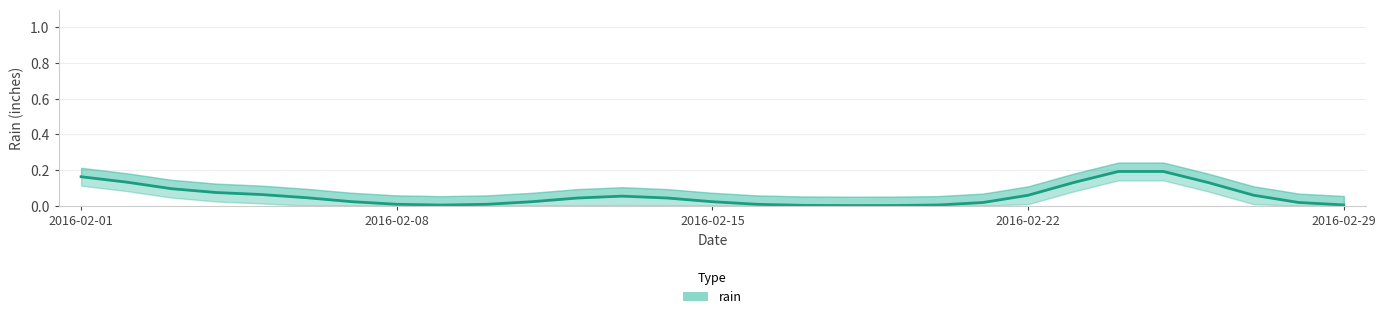

Rank the categories by value from lowest to highest.

17, 18, 16, 8, 19, 28, 15, 9, 7, 20, 27, 14, 10, 6, 11, 13, 5, 12, 21, 26, 2016-02-29, 2016-02-22, 2016-02-15, 22, 25, 2016-02-08, 2016-02-01, 23, 24